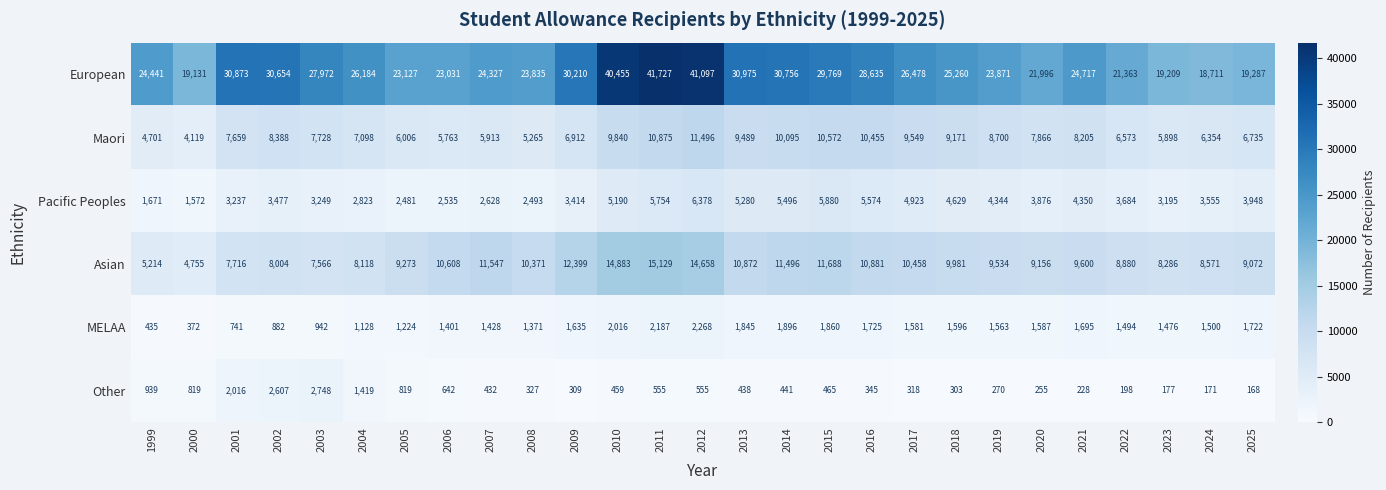

What is the minimum value shown in the chart?

168